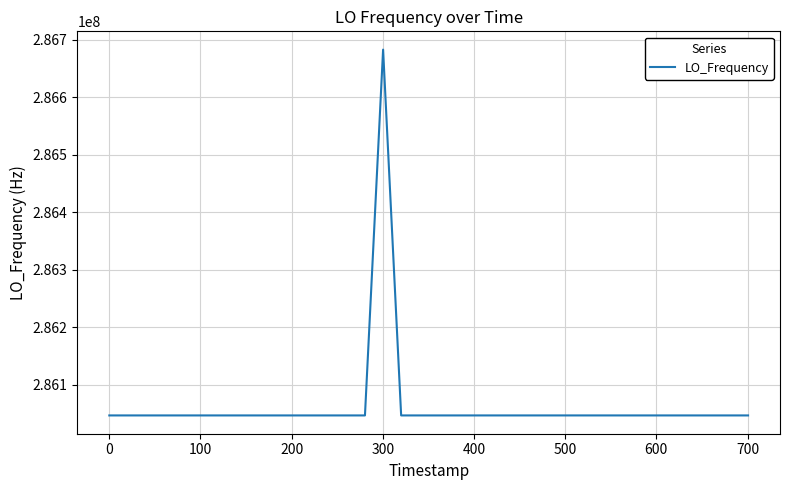

What is the smallest value displayed?

286046998.7